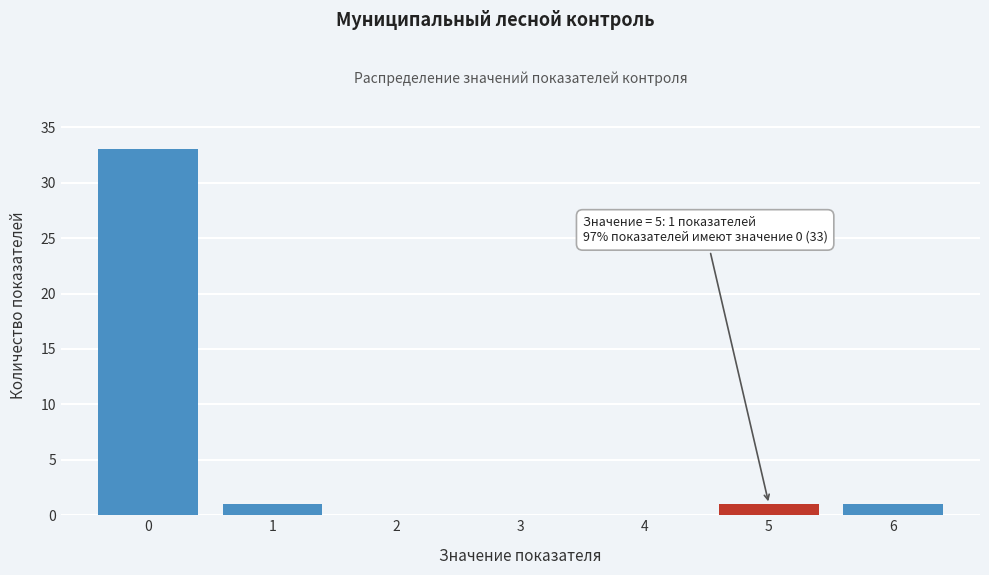

Which range on the x-axis has the tallest bar?

-0.5 to 0.5